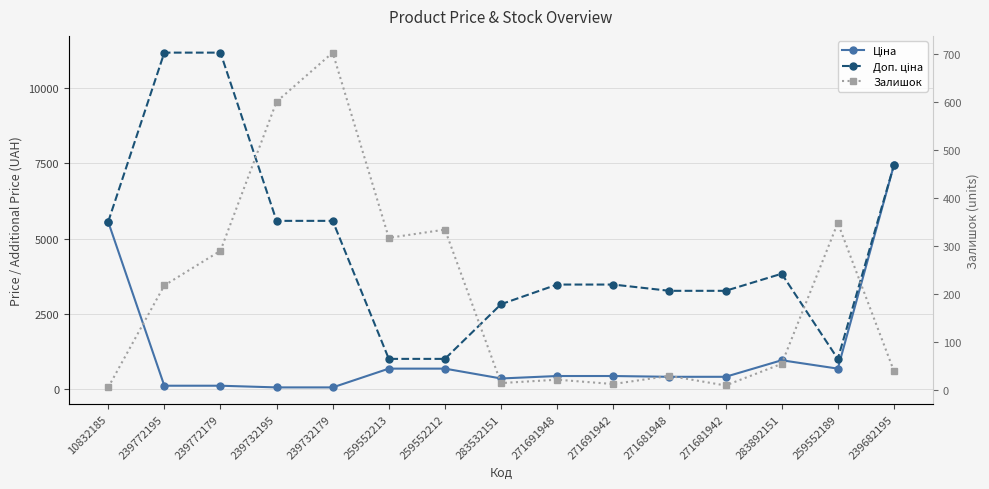

How many lines are shown in the chart?

3